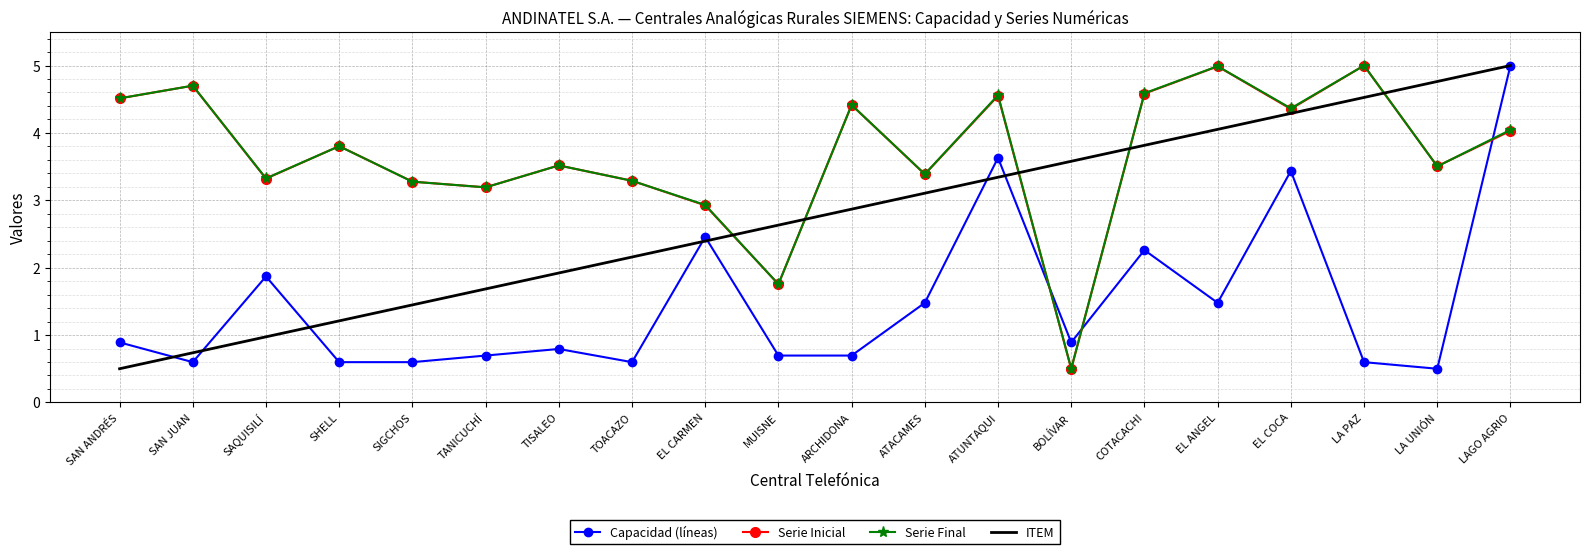

Reading right to left, list all the values displayed in this chart.

Capacidad (líneas): LAGO AGRIO=5.0	LA UNIÓN=0.5	LA PAZ=0.6	EL COCA=3.4	EL ANGEL=1.5	COTACACHI=2.3	BOLÍVAR=0.9	ATUNTAQUI=3.6	ATACAMES=1.5	ARCHIDONA=0.7	MUISNE=0.7	EL CARMEN=2.5	TOACAZO=0.6	TISALEO=0.8	TANICUCHÍ=0.7	SIGCHOS=0.6	SHELL=0.6	SAQUISILÍ=1.9	SAN JUAN=0.6	SAN ANDRÉS=0.9
Serie Inicial: LAGO AGRIO=4.0	LA UNIÓN=3.5	LA PAZ=5.0	EL COCA=4.4	EL ANGEL=5.0	COTACACHI=4.6	BOLÍVAR=0.5	ATUNTAQUI=4.6	ATACAMES=3.4	ARCHIDONA=4.4	MUISNE=1.8	EL CARMEN=2.9	TOACAZO=3.3	TISALEO=3.5	TANICUCHÍ=3.2	SIGCHOS=3.3	SHELL=3.8	SAQUISILÍ=3.3	SAN JUAN=4.7	SAN ANDRÉS=4.5
Serie Final: LAGO AGRIO=4.0	LA UNIÓN=3.5	LA PAZ=5.0	EL COCA=4.4	EL ANGEL=5.0	COTACACHI=4.6	BOLÍVAR=0.5	ATUNTAQUI=4.6	ATACAMES=3.4	ARCHIDONA=4.4	MUISNE=1.8	EL CARMEN=2.9	TOACAZO=3.3	TISALEO=3.5	TANICUCHÍ=3.2	SIGCHOS=3.3	SHELL=3.8	SAQUISILÍ=3.3	SAN JUAN=4.7	SAN ANDRÉS=4.5
ITEM: LAGO AGRIO=5.0	LA UNIÓN=4.8	LA PAZ=4.5	EL COCA=4.3	EL ANGEL=4.1	COTACACHI=3.8	BOLÍVAR=3.6	ATUNTAQUI=3.3	ATACAMES=3.1	ARCHIDONA=2.9	MUISNE=2.6	EL CARMEN=2.4	TOACAZO=2.2	TISALEO=1.9	TANICUCHÍ=1.7	SIGCHOS=1.4	SHELL=1.2	SAQUISILÍ=1.0	SAN JUAN=0.7	SAN ANDRÉS=0.5